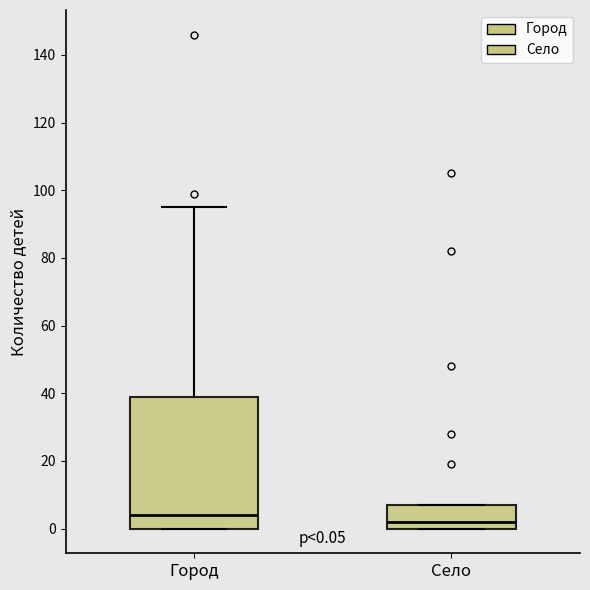

Comparing the boxes themselves (not the whiskers), which one is the tallest?

Город